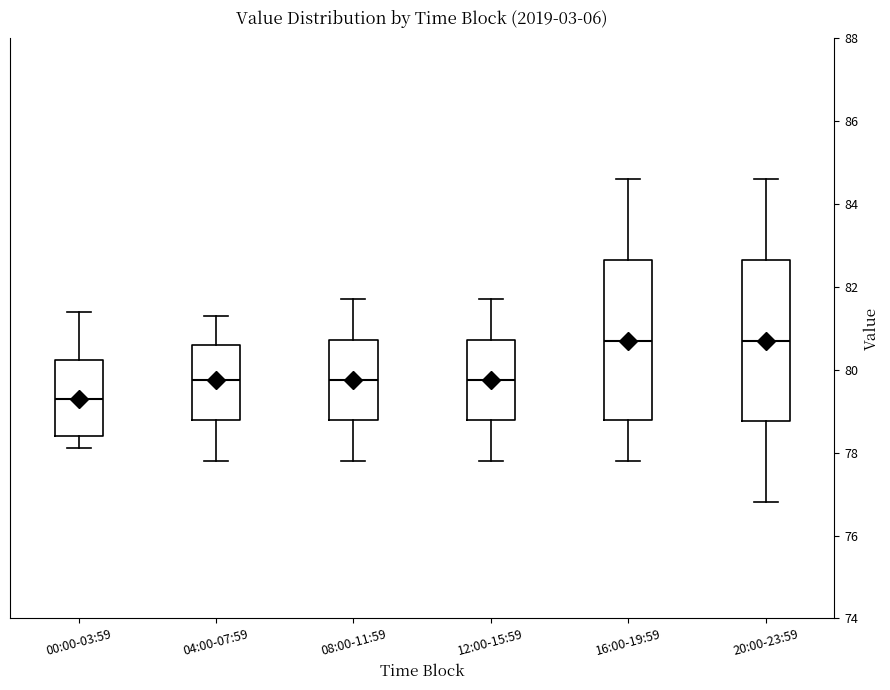

Which box has the lowest median line?

00:00-03:59